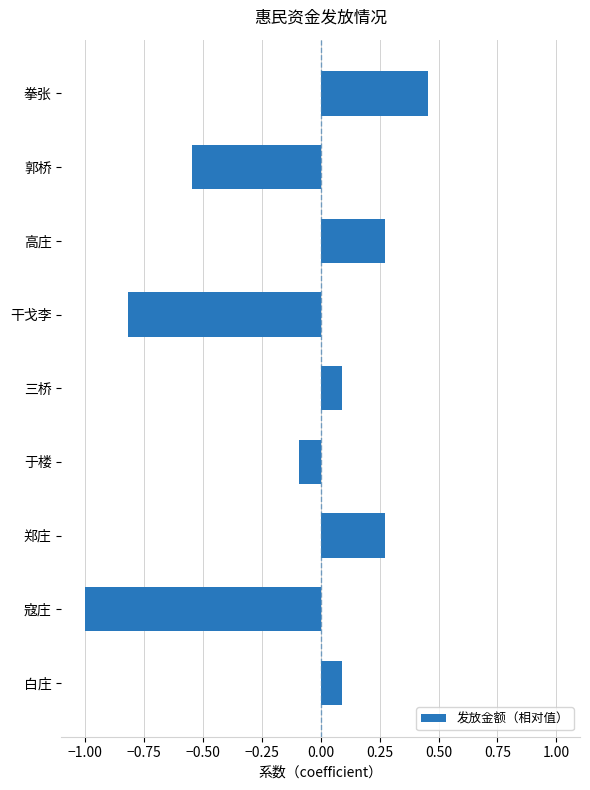

What is the smallest value displayed?

-1.0